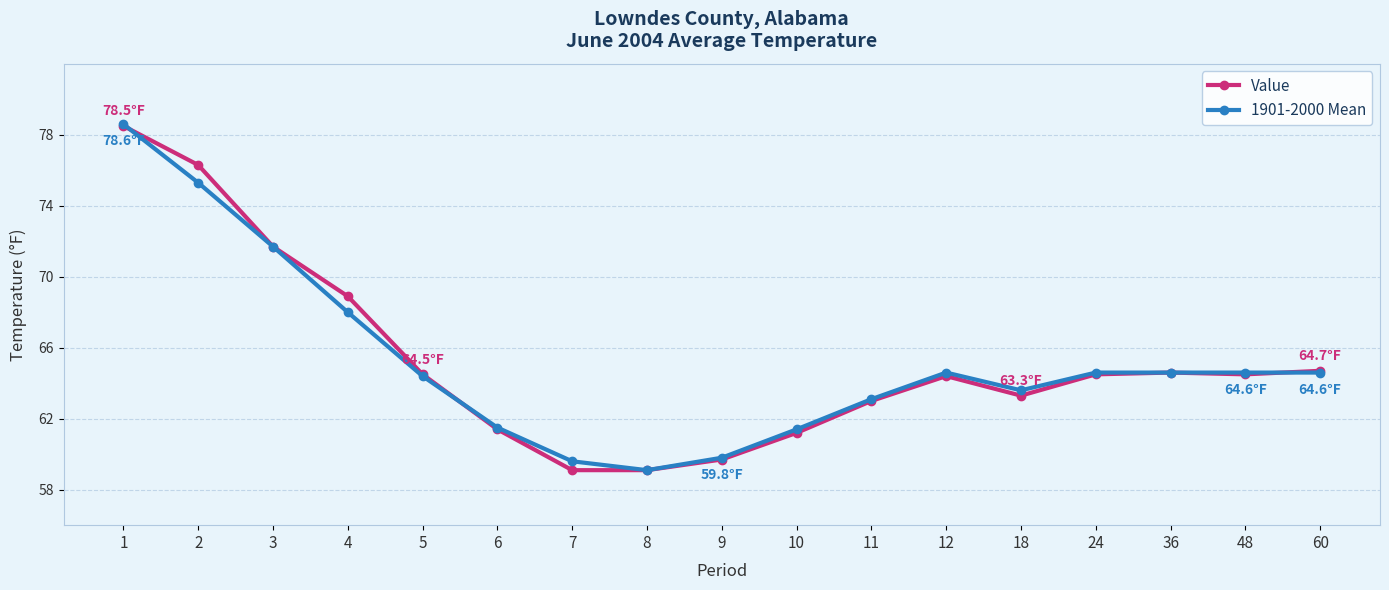

Between 4 and 12, which series saw the biggest shift?

Value